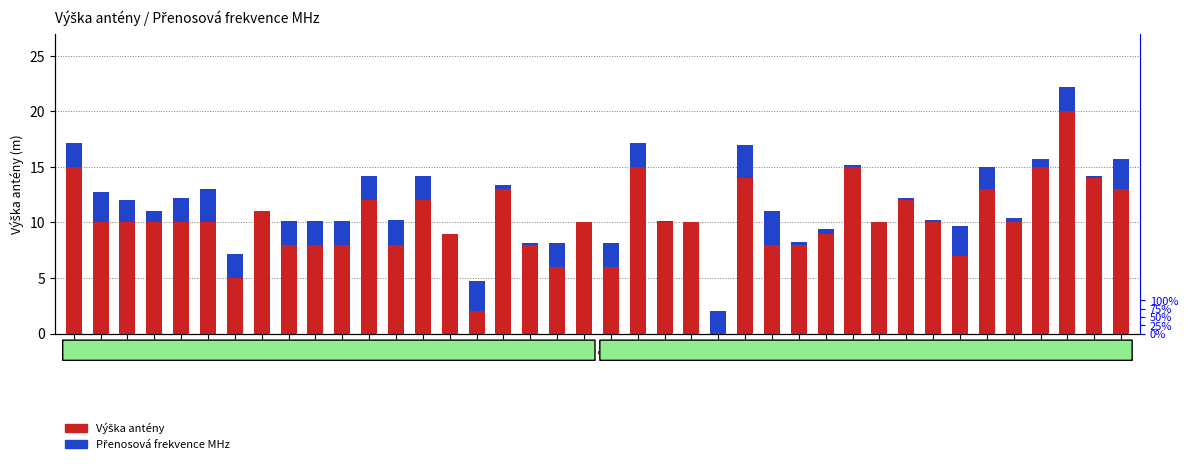

List the series in order of their peak value, highest first.

Výška antény, Přenosová frekvence MHz